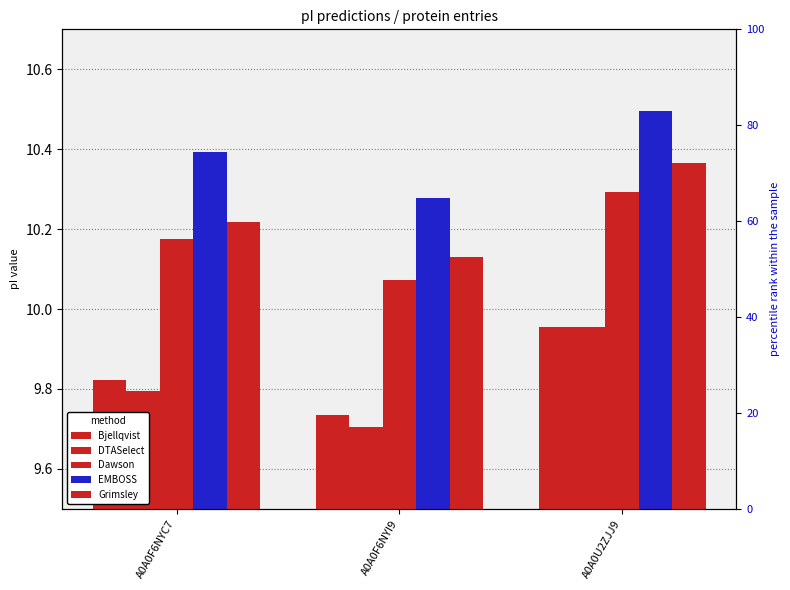

What is the difference between the maximum and minimum values in the Dawson series?

0.2